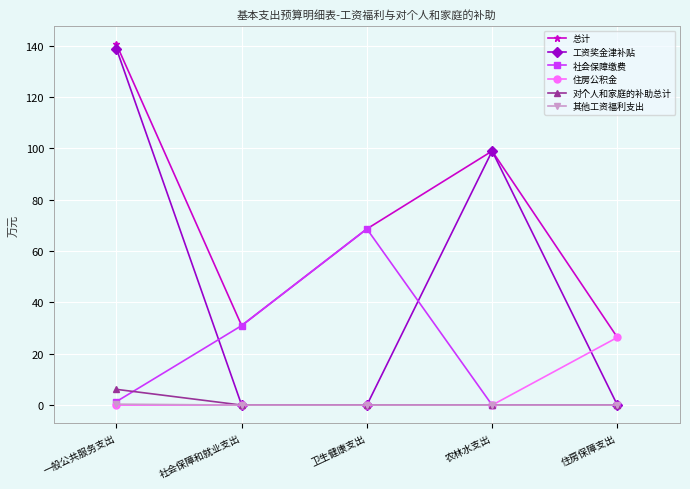

Which series changed the most between 卫生健康支出 and 住房保障支出?

社会保障缴费